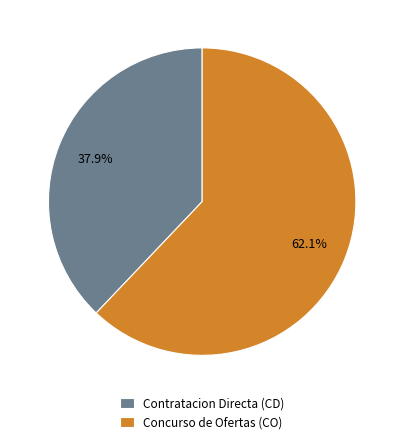

Between Concurso de Ofertas (CO) and Contratacion Directa (CD), which is larger?

Concurso de Ofertas (CO)